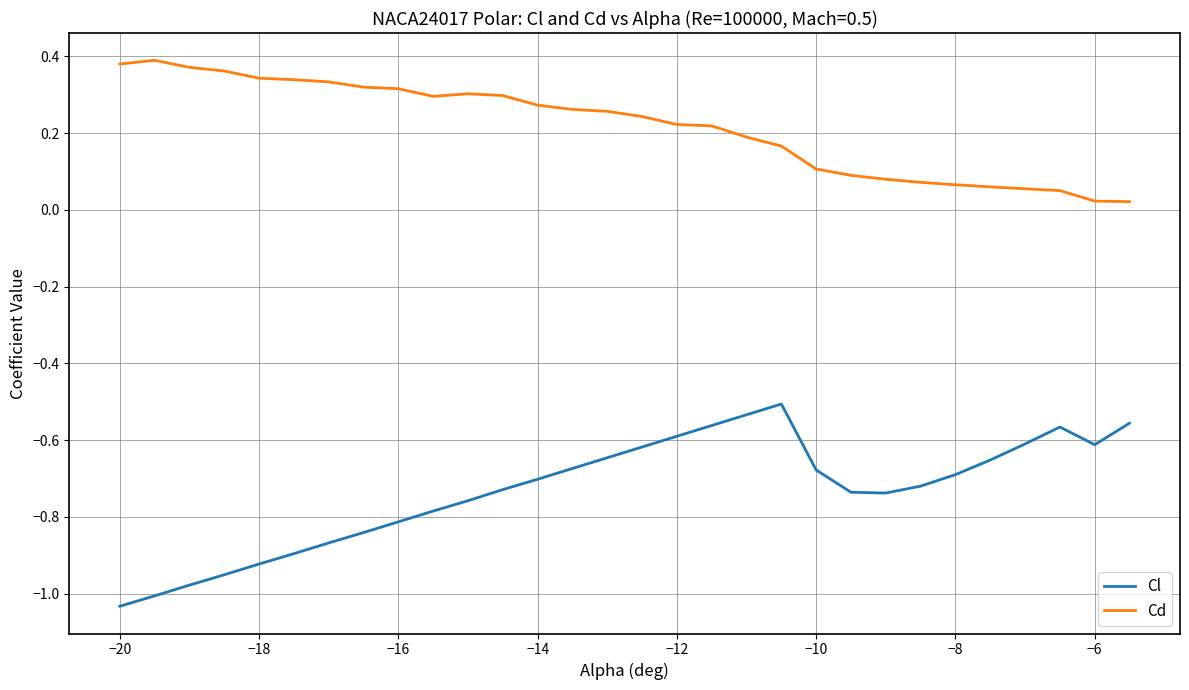

True or false: Cl and Cd intersect in this chart.

False